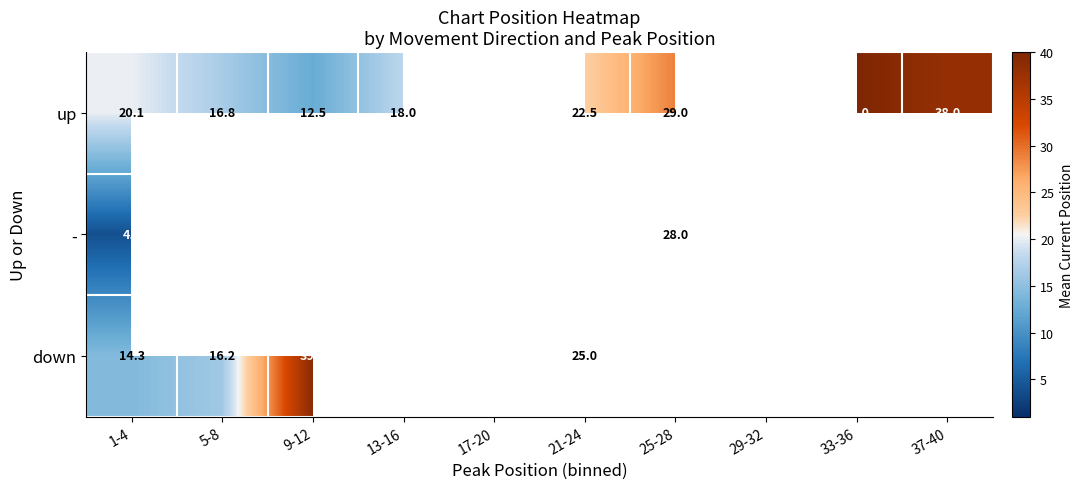

Is the value of up at 1-4 greater than the value of - at 13-16?

No